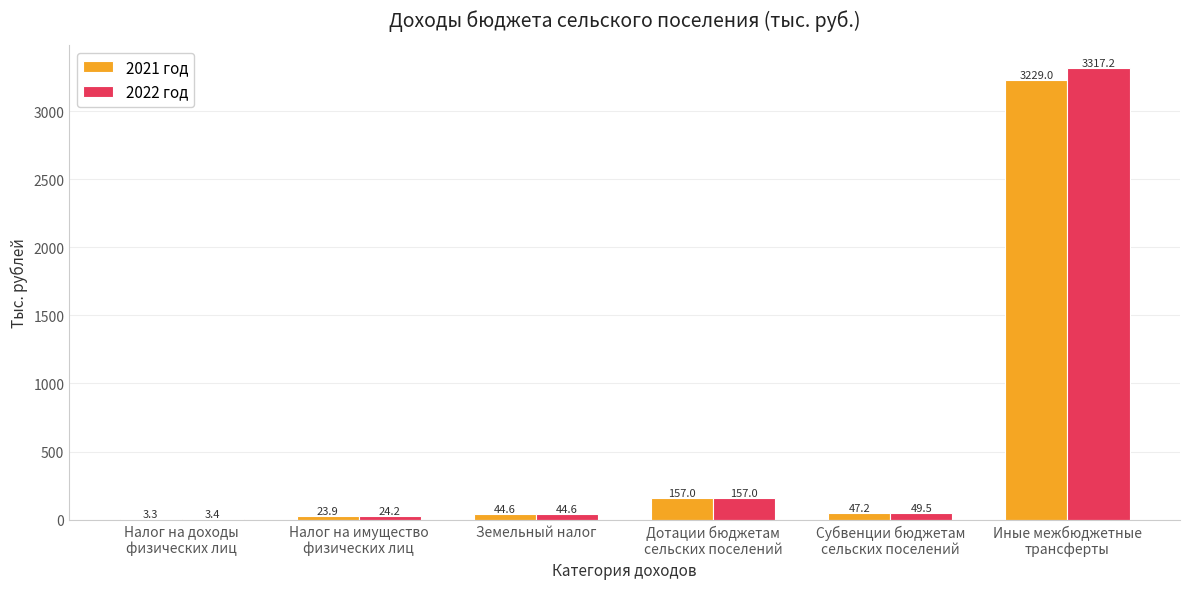

Between Дотации бюджетам
сельских поселений and Иные межбюджетные
трансферты, which series saw the biggest shift?

2022 год